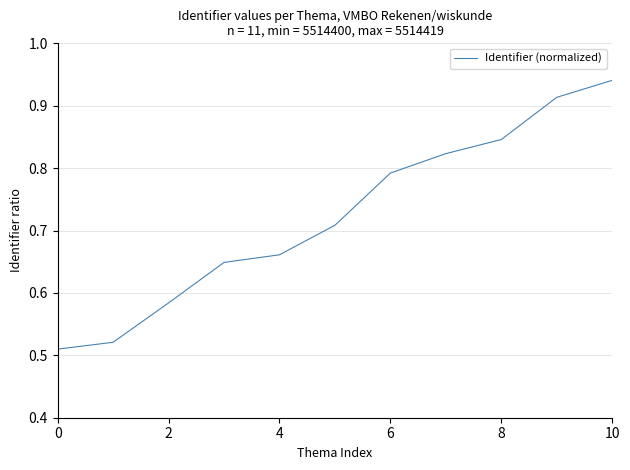

What is the difference between the maximum and minimum values?

0.4